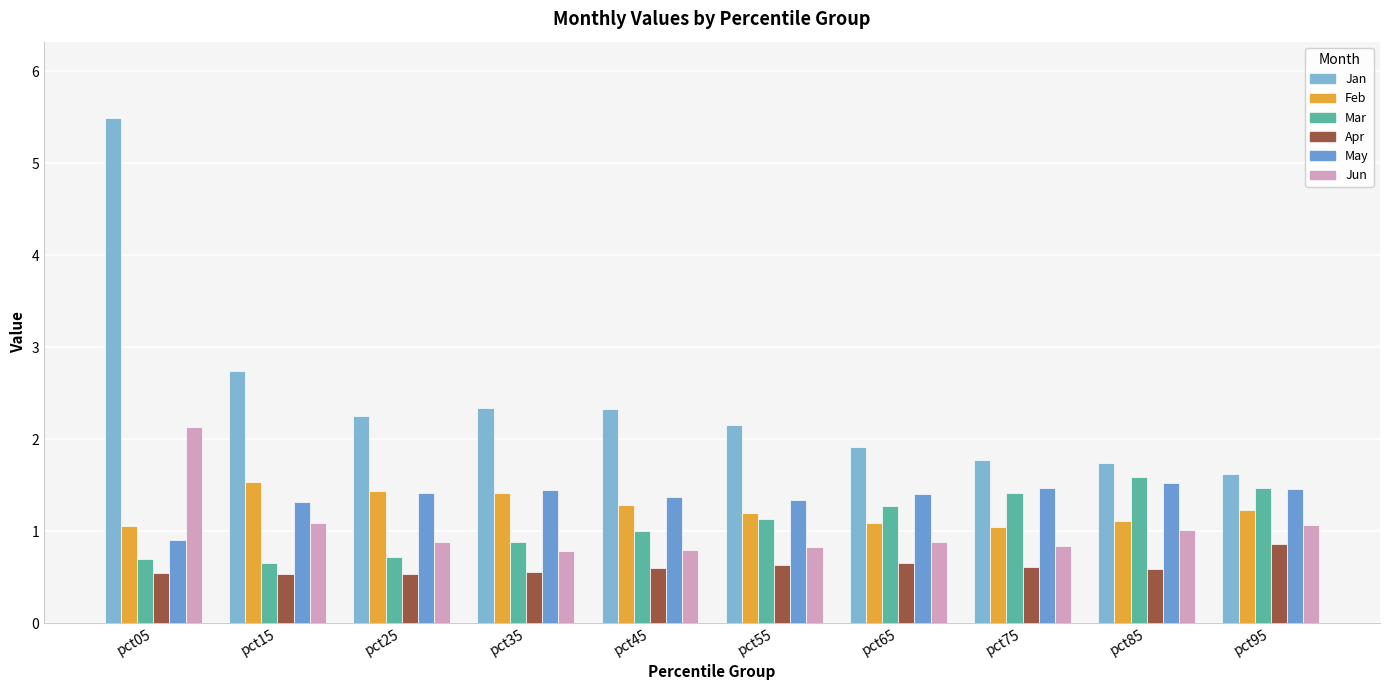

Which series changed the most between pct05 and pct55?

Jan